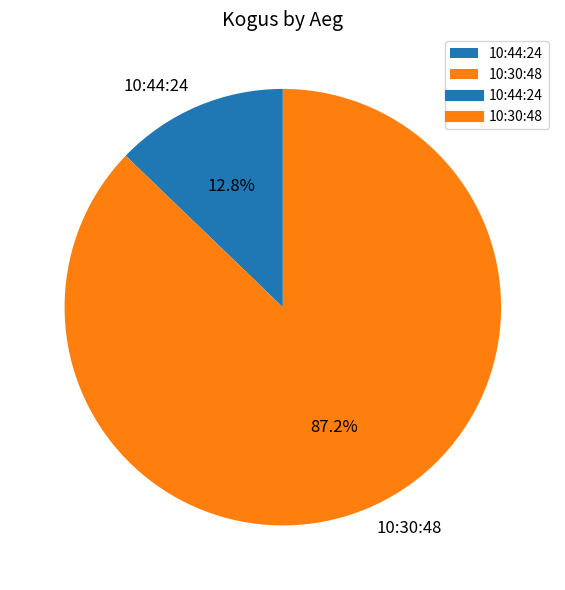

Is 10:44:24 the majority of the pie?

No